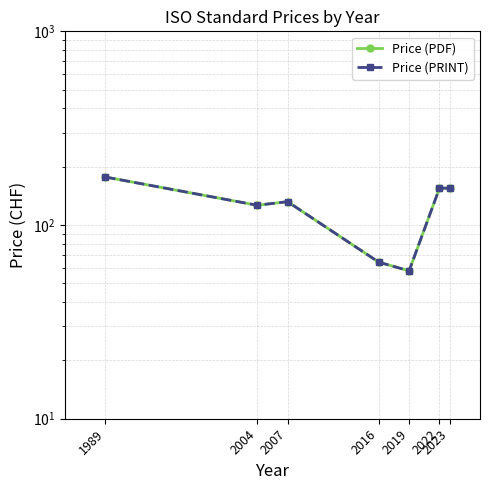

True or false: Price (PDF) has a value of 268.0 at 2022.

False